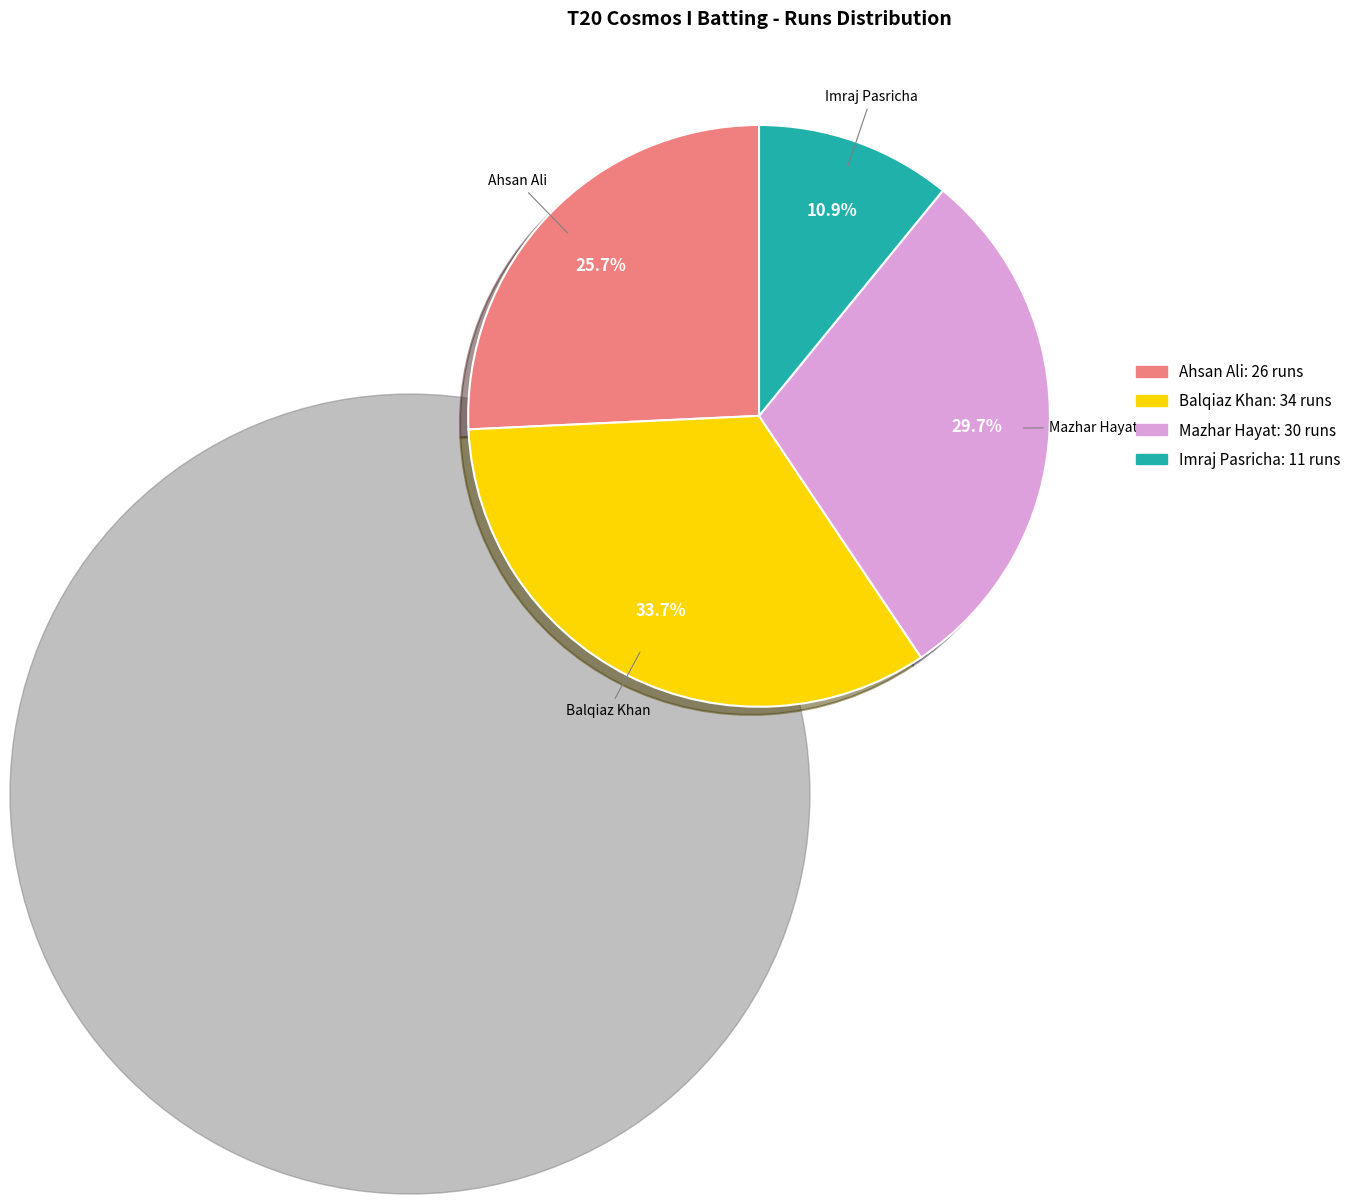

Does any single category account for the majority?

No